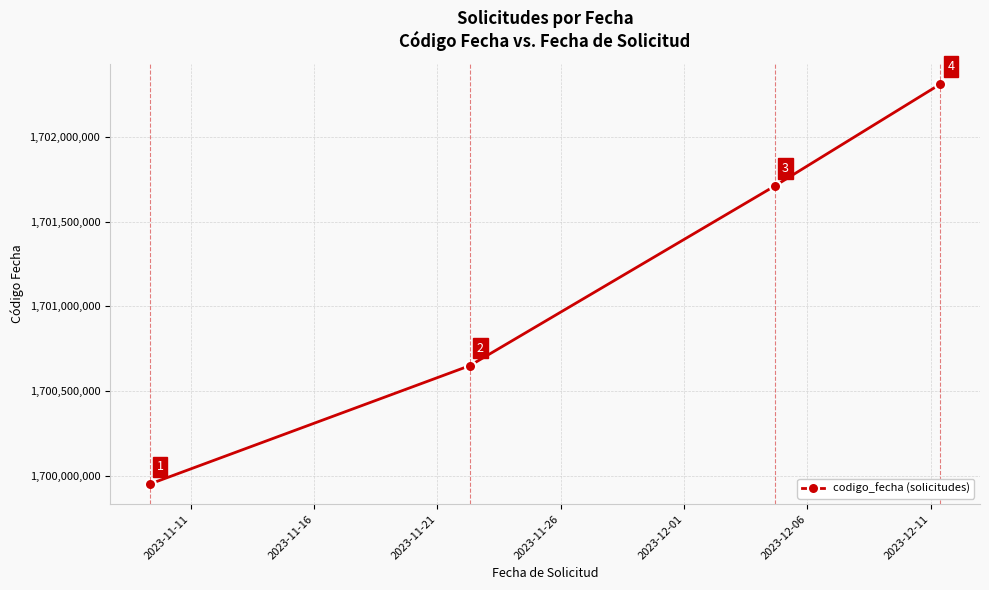

Does the chart have visible grid lines?

Yes